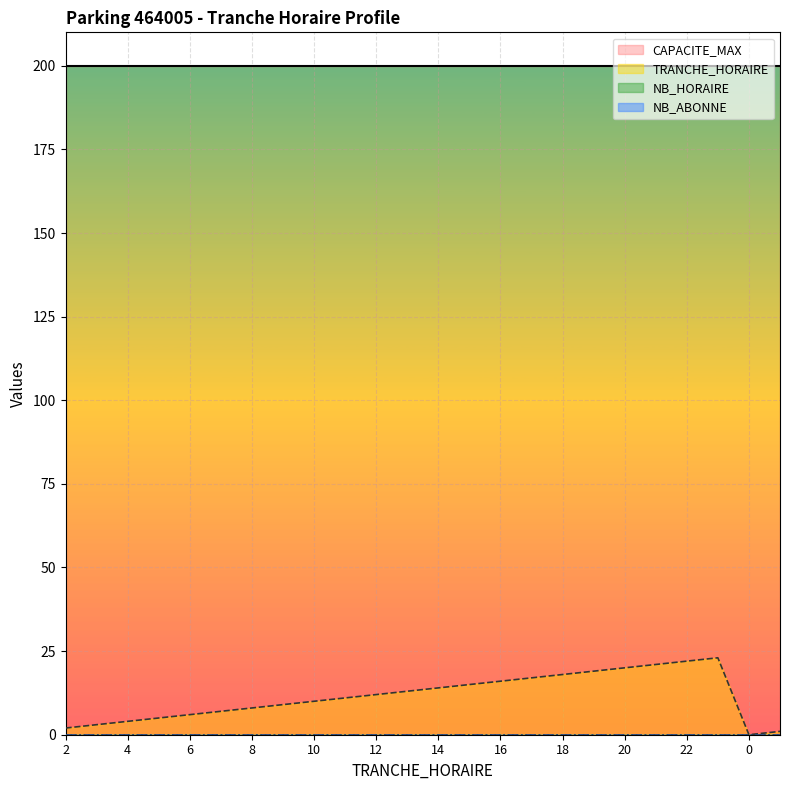

Reading left to right, what are all the values shown in this chart?

TRANCHE_HORAIRE: 2=2	3=3	4=4	5=5	6=6	7=7	8=8	9=9	10=10	11=11	12=12	13=13	14=14	15=15	16=16	17=17	18=18	19=19	20=20	21=21	22=22	23=23	0=0	1=1
CAPACITE_MAX: 2=200	3=200	4=200	5=200	6=200	7=200	8=200	9=200	10=200	11=200	12=200	13=200	14=200	15=200	16=200	17=200	18=200	19=200	20=200	21=200	22=200	23=200	0=200	1=200
NB_HORAIRE: 2=0	3=0	4=0	5=0	6=0	7=0	8=0	9=0	10=0	11=0	12=0	13=0	14=0	15=0	16=0	17=0	18=0	19=0	20=0	21=0	22=0	23=0	0=0	1=0
NB_ABONNE: 2=0	3=0	4=0	5=0	6=0	7=0	8=0	9=0	10=0	11=0	12=0	13=0	14=0	15=0	16=0	17=0	18=0	19=0	20=0	21=0	22=0	23=0	0=0	1=0